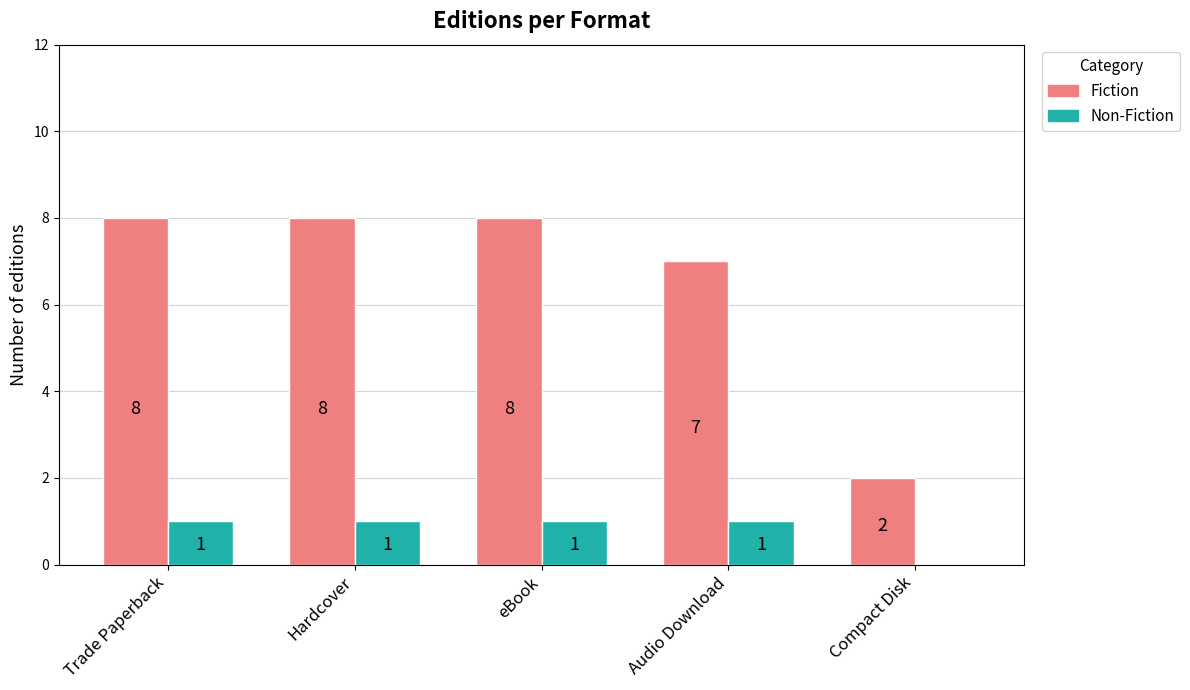

True or false: Non-Fiction has a value of 2 at Audio Download.

False